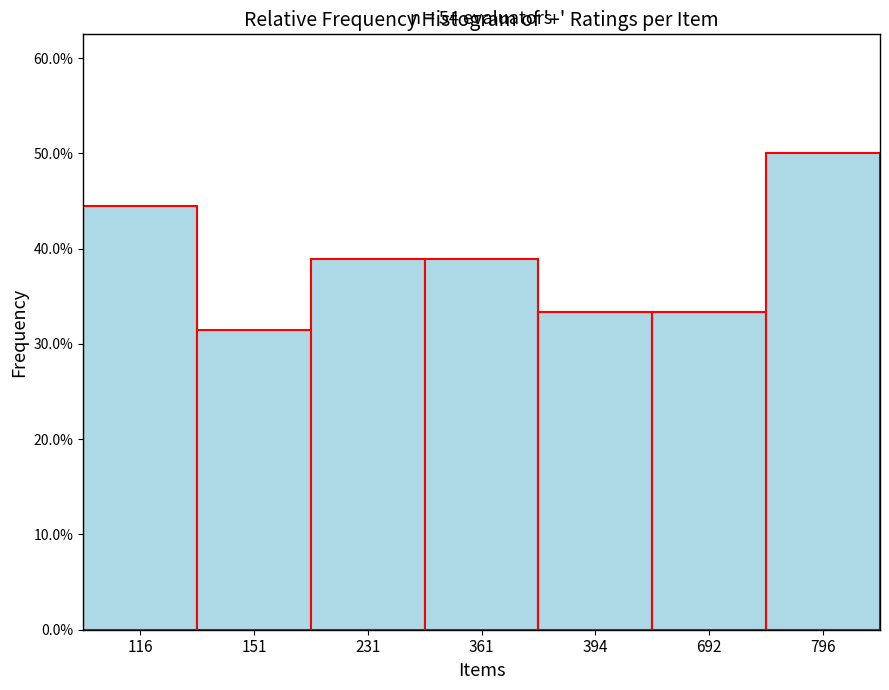

Are the bars horizontal?

No